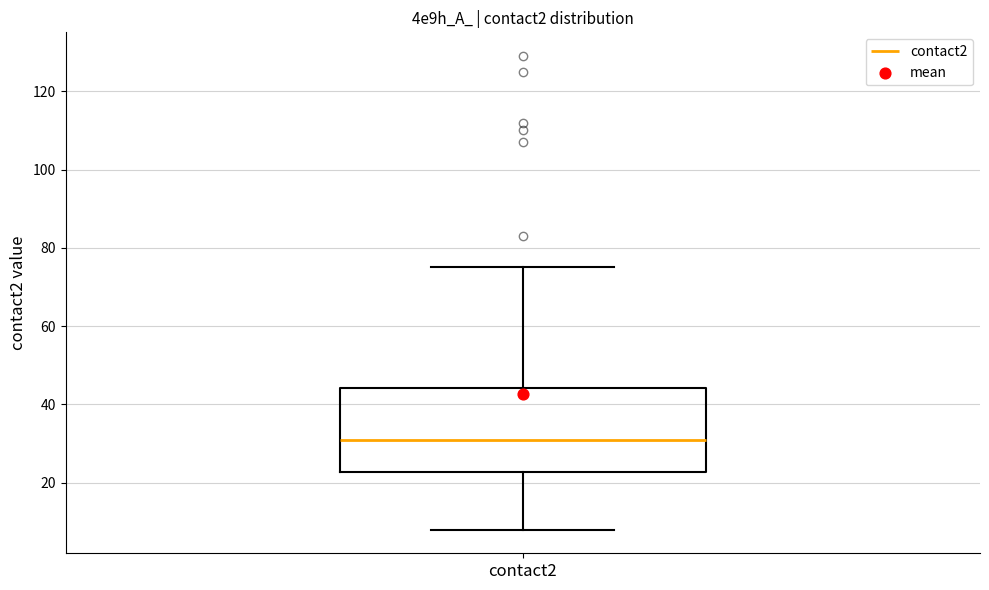

Read this box plot against the y-axis: the position of the median line, the range covered by the box, and the ends of both whiskers. The values are not printed on the chart, so give them approximately, as read against the axis.

median 32, box 22 to 44, whiskers 8 to 76